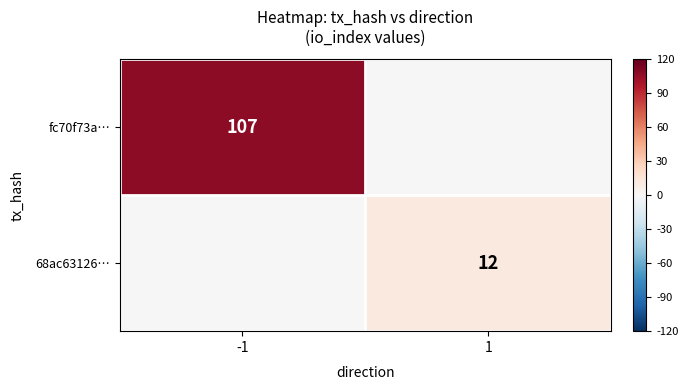

What is the total value across all series at -1?

107